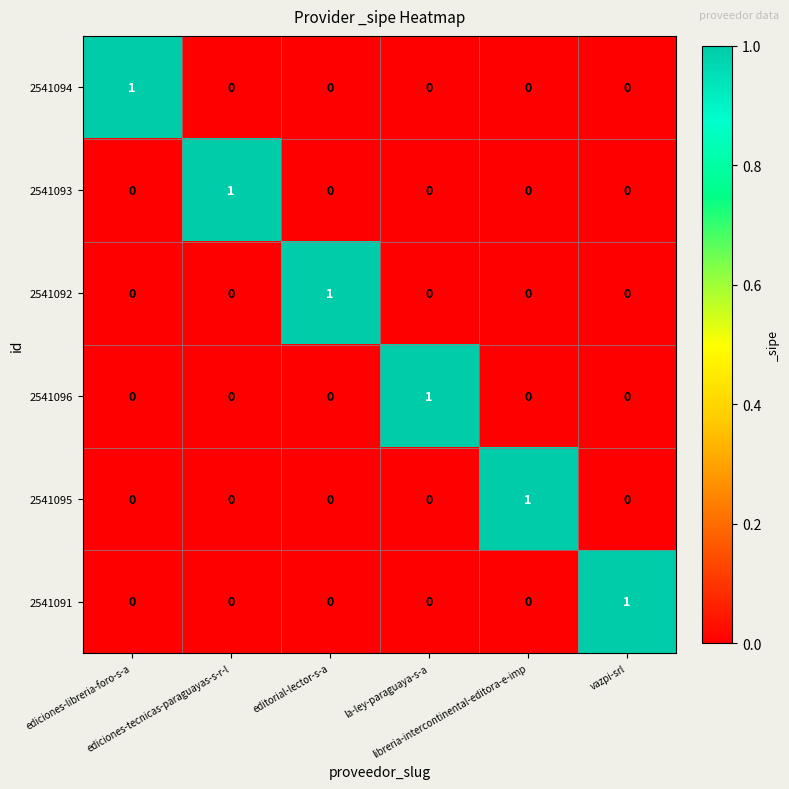

At how many categories does at least one series exceed 0?

6